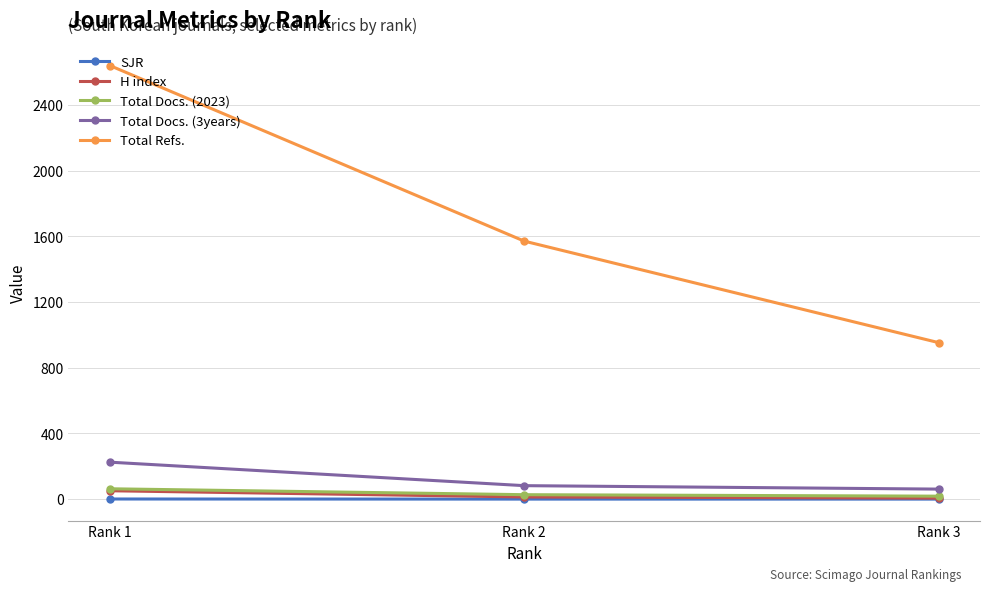

Between Rank 3 and Rank 2, which series saw the biggest shift?

Total Refs.